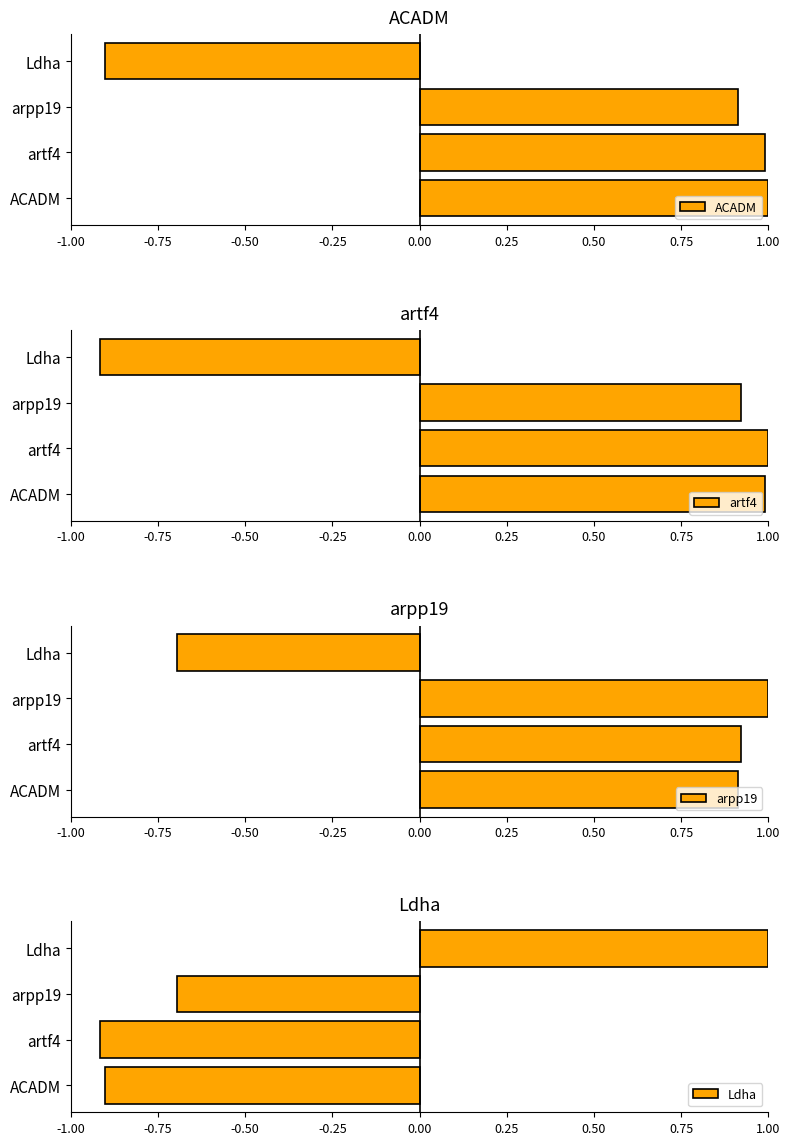

What is the approximate value of Ldha at arpp19?

-0.7